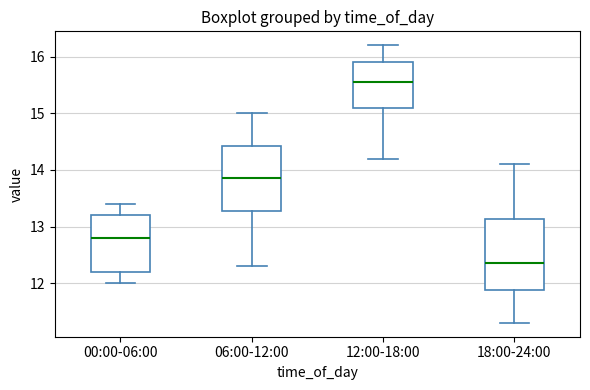

Reading left to right, transcribe this box plot: for each box, give where its median line is, the range the box spans, and where its two whiskers end, as read against the y-axis. The values are not printed on the chart, so give them approximately, as read against the axis.

00:00-06:00: median 12.8, box 12.2 to 13.2, whiskers 12.0 to 13.4
06:00-12:00: median 13.9, box 13.3 to 14.4, whiskers 12.3 to 15.0
12:00-18:00: median 15.6, box 15.1 to 15.9, whiskers 14.2 to 16.2
18:00-24:00: median 12.4, box 11.9 to 13.1, whiskers 11.3 to 14.1